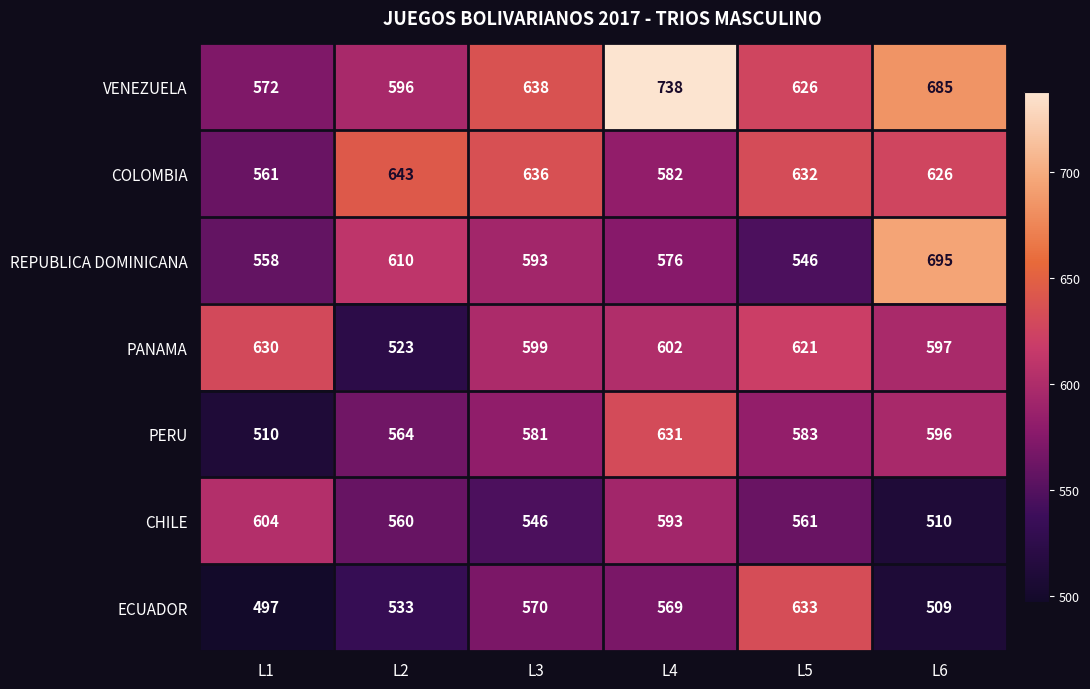

Count the number of categories in the chart.

6